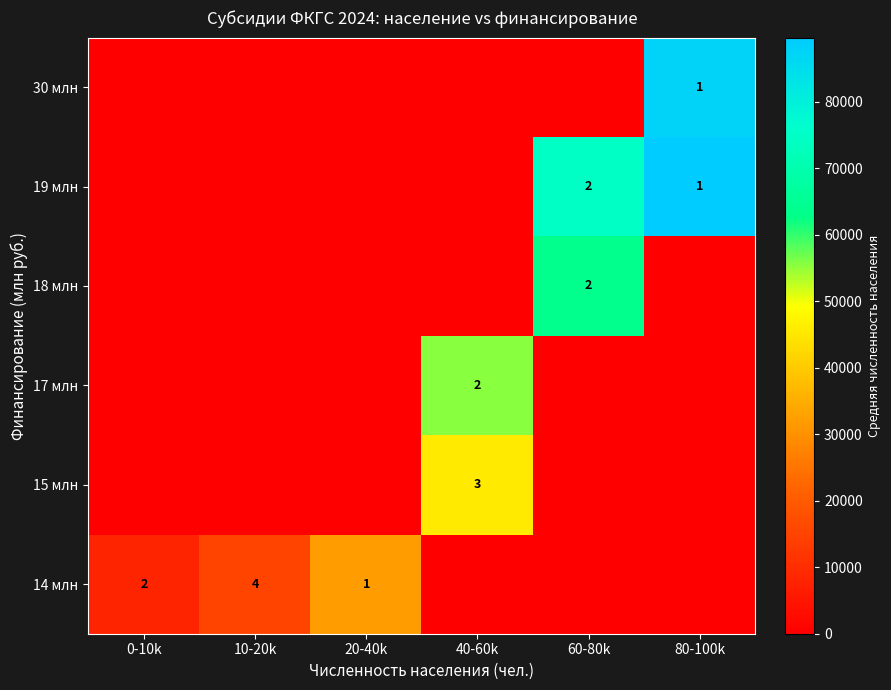

Is the value of 14 млн at 0-10k greater than the value of 15 млн at 40-60k?

No